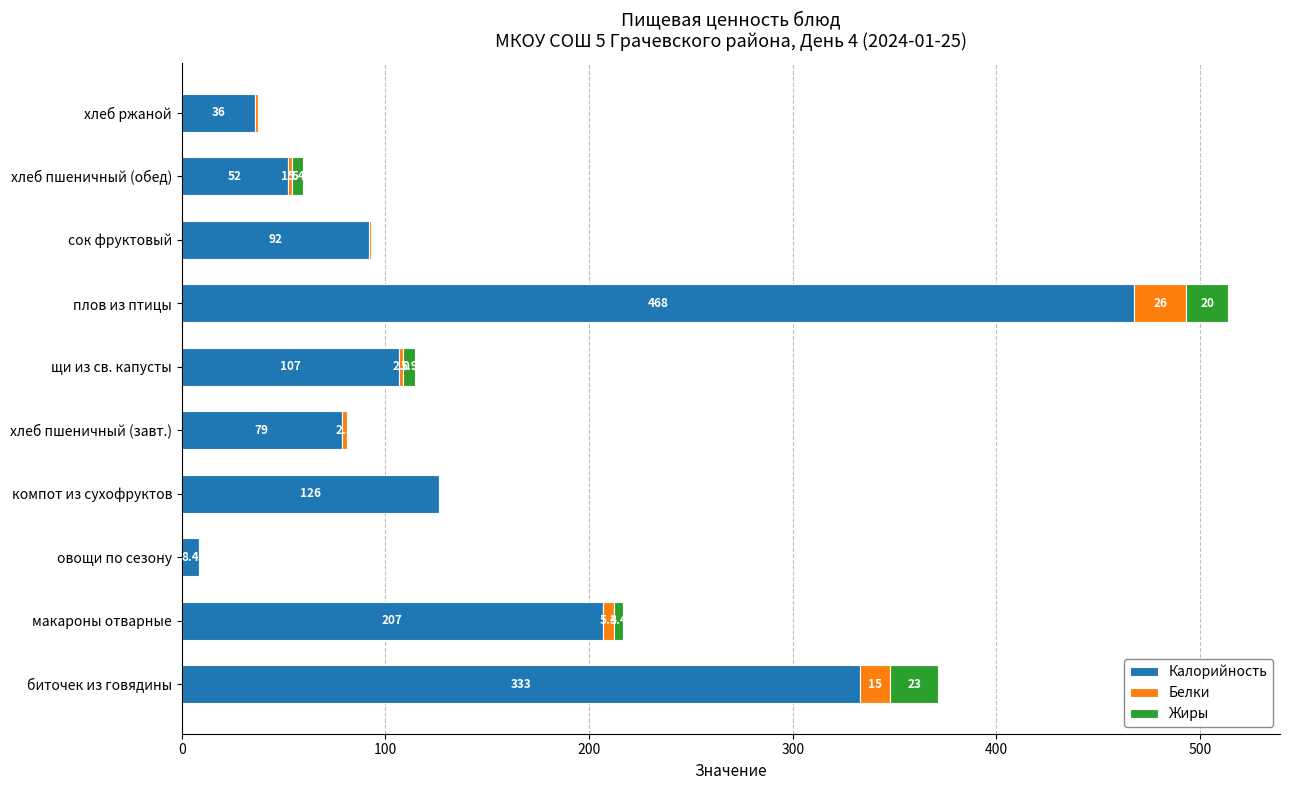

Read the Калорийность value at хлеб пшеничный (обед).

52.4